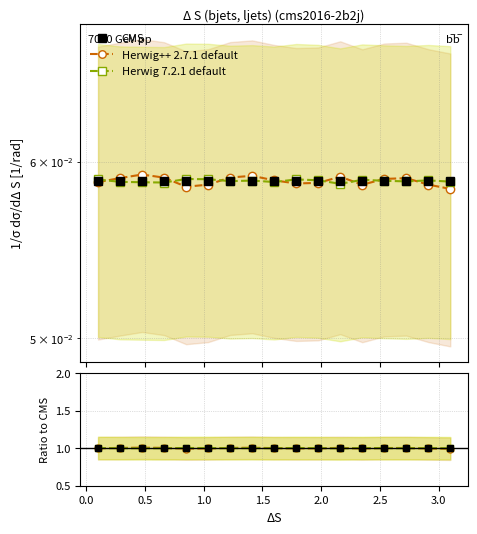

Does the chart have visible grid lines?

Yes